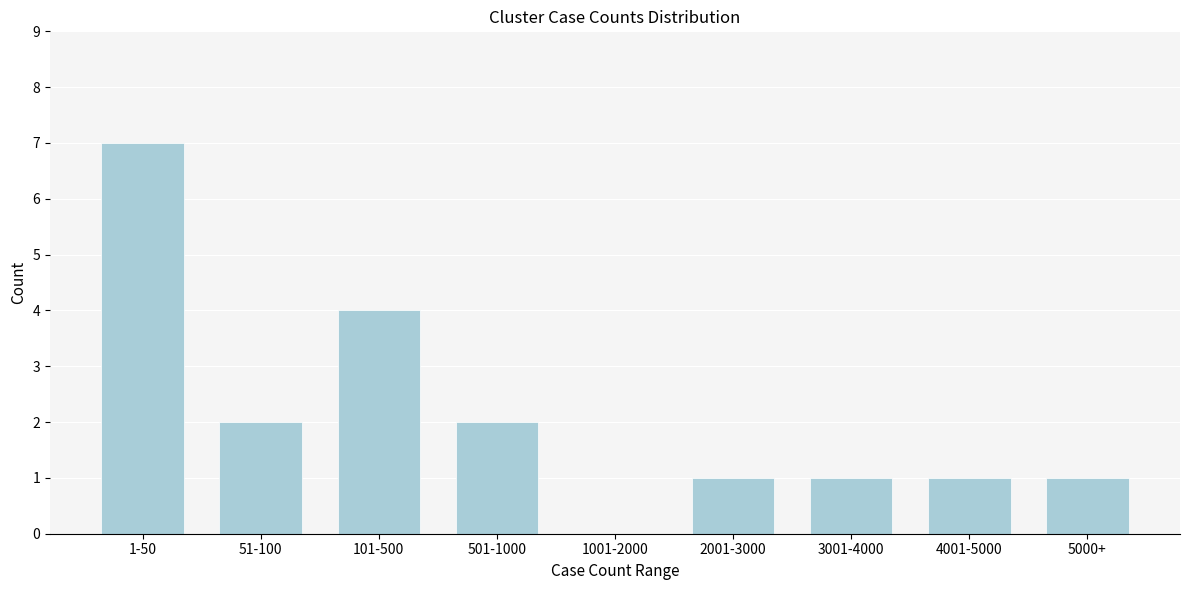

Reading right to left, extract all data points from this chart.

5000+=1	4001-5000=1	3001-4000=1	2001-3000=1	1001-2000=0	501-1000=2	101-500=4	51-100=2	1-50=7